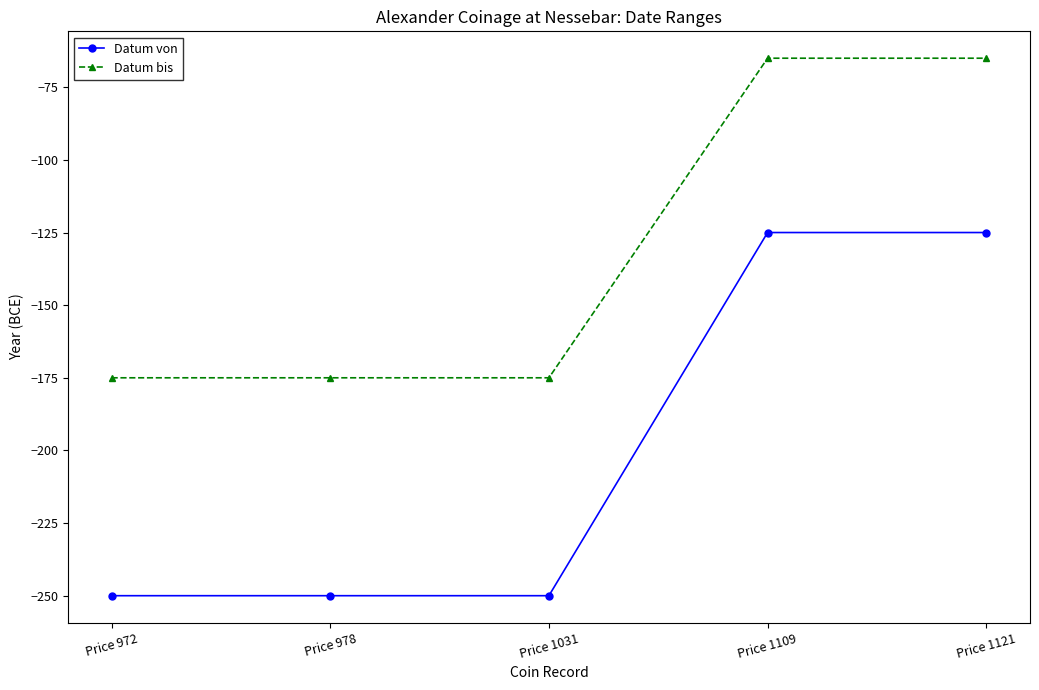

True or false: Datum von and Datum bis cross at least once.

False